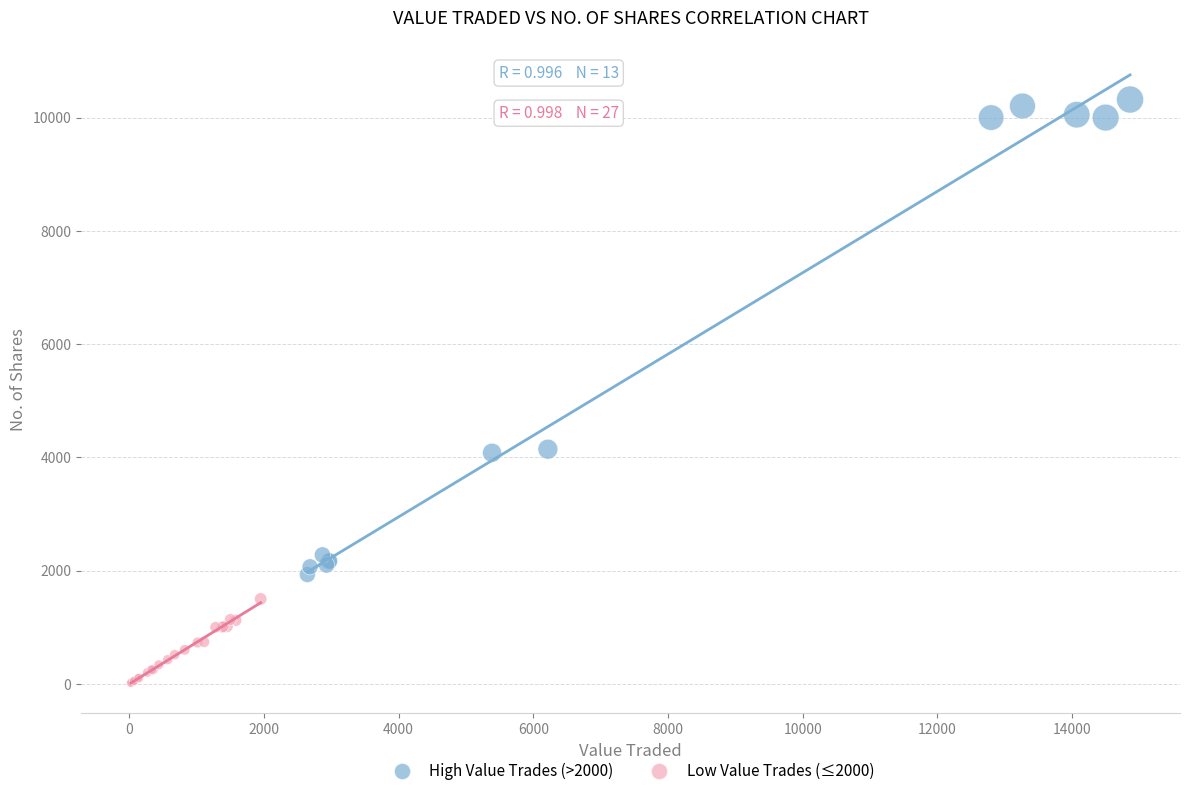

Which series reaches the maximum Y coordinate?

High Value Trades (>2000)